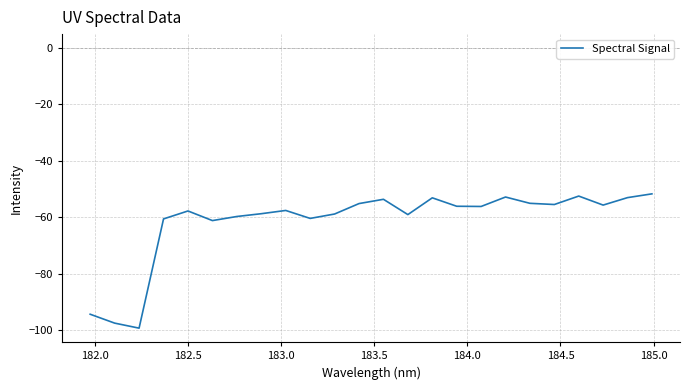

What is the difference between the maximum and minimum values?

47.6